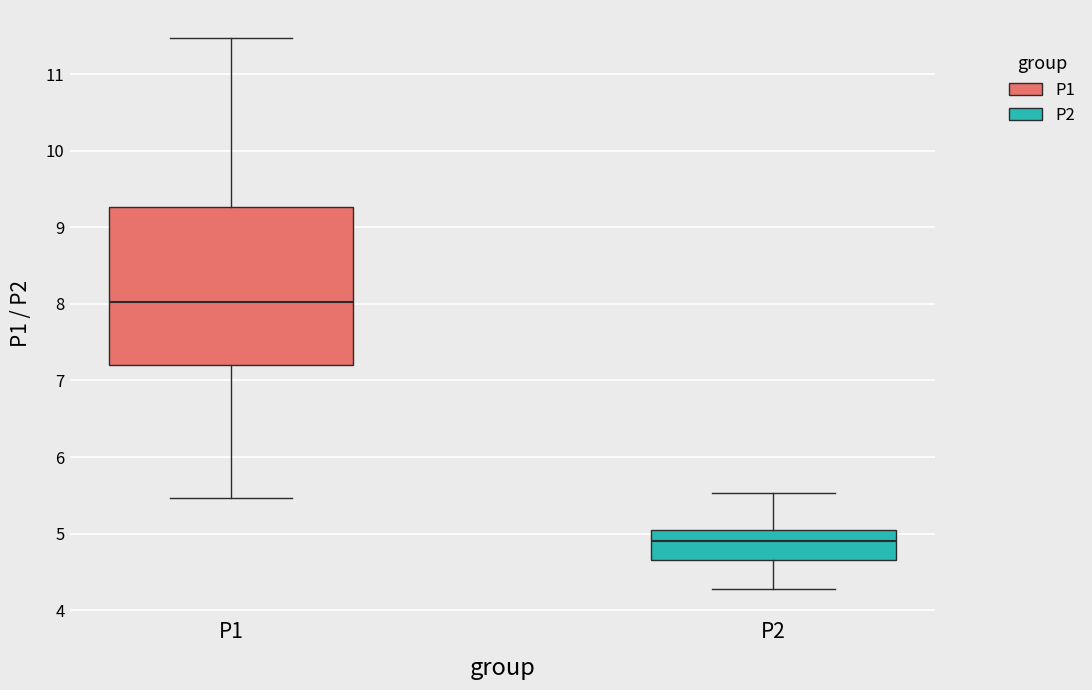

Reading left to right, read every box against the y-axis: the position of its median line, the range the box covers, and the ends of its whiskers. The values are not printed on the chart, so give them approximately, as read against the axis.

P1: median 8.0, box 7.2 to 9.3, whiskers 5.5 to 11.5
P2: median 4.9, box 4.7 to 5.0, whiskers 4.3 to 5.5